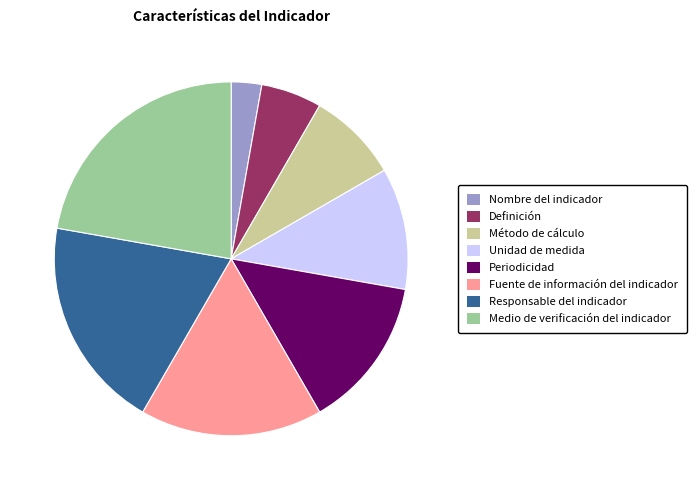

Count the number of slices in the pie.

8